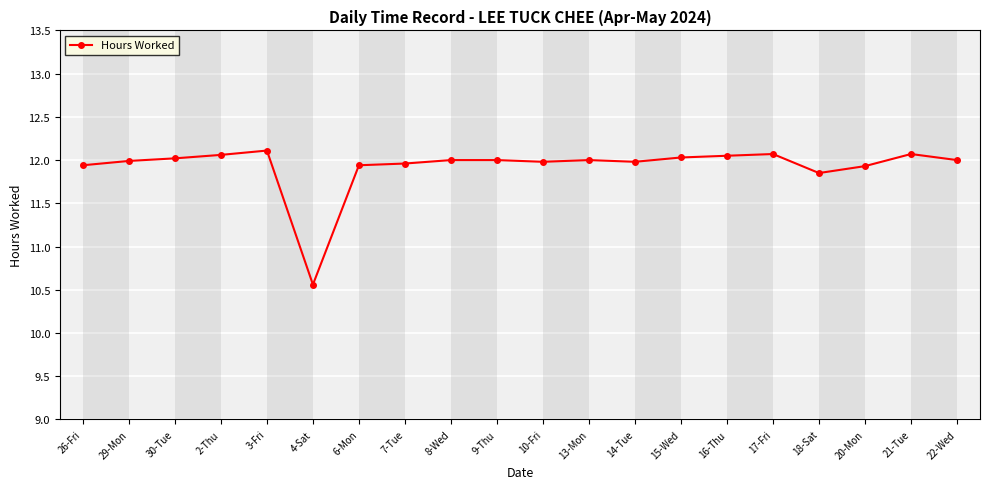

What is the value of the 14th point from the left?

12.0